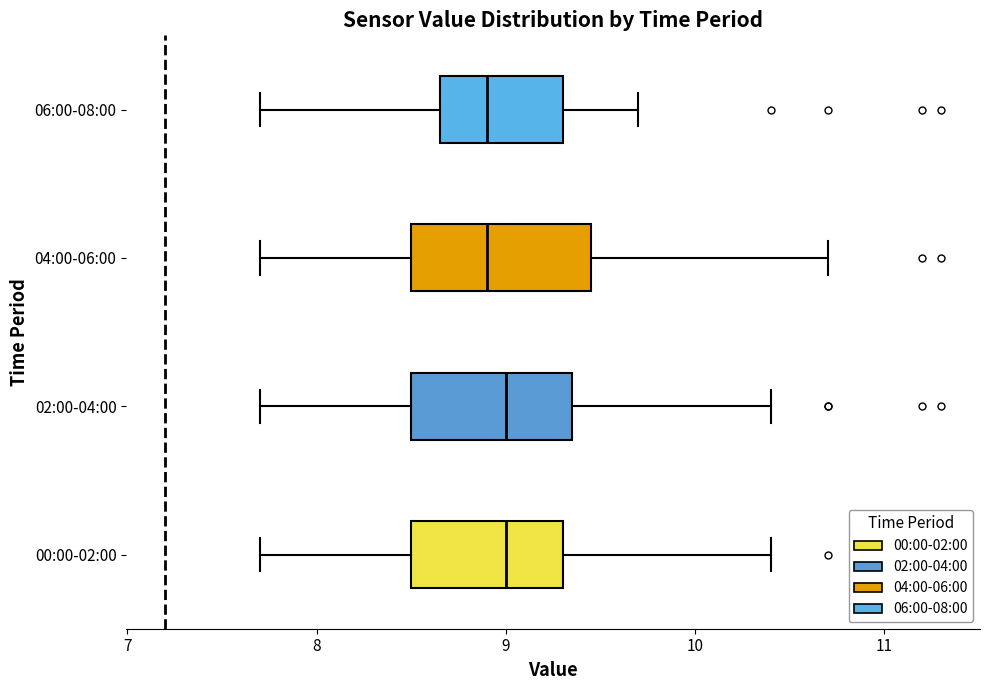

Reading bottom to top, read every box against the x-axis: the position of its median line, the range the box covers, and the ends of its whiskers. The values are not printed on the chart, so give them approximately, as read against the axis.

00:00-02:00: median 9.0, box 8.5 to 9.3, whiskers 7.7 to 10.4
02:00-04:00: median 9.0, box 8.5 to 9.4, whiskers 7.7 to 10.4
04:00-06:00: median 8.9, box 8.5 to 9.5, whiskers 7.7 to 10.7
06:00-08:00: median 8.9, box 8.7 to 9.3, whiskers 7.7 to 9.7